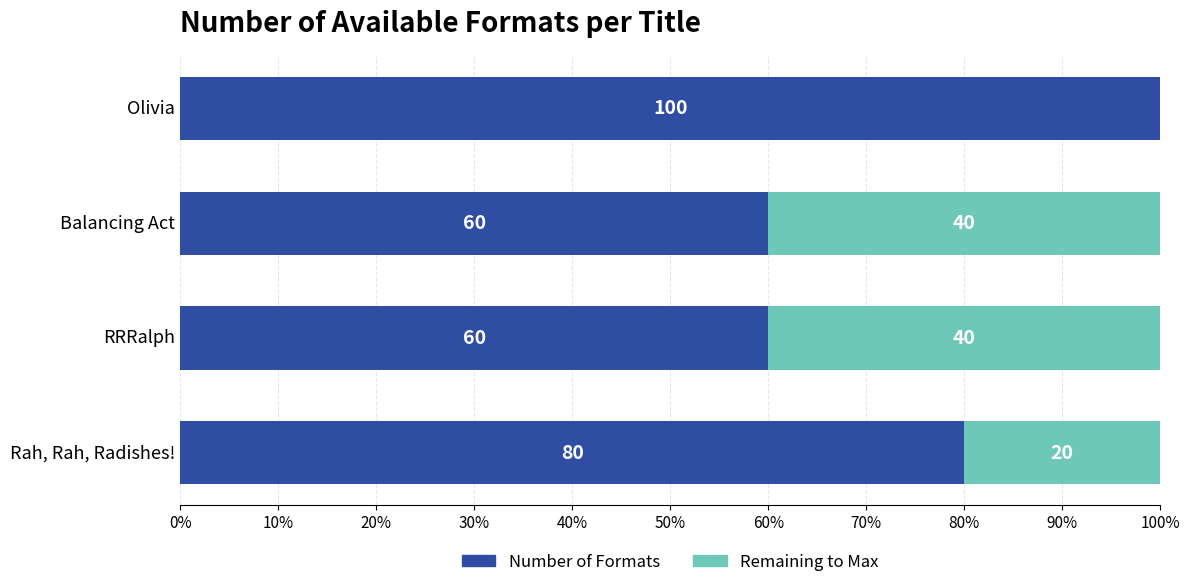

What is the approximate value of Number of Formats at RRRalph?

60